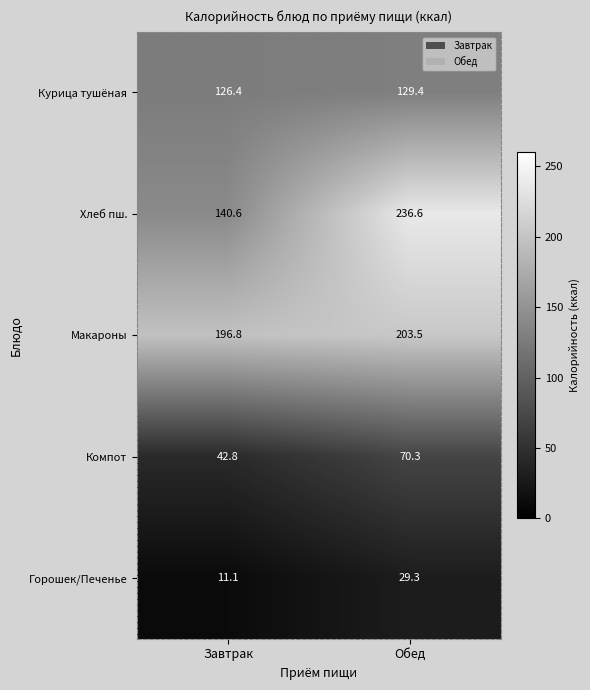

Reading left to right, transcribe all the data shown in this chart.

Курица тушёная: 126.4	129.4
Хлеб пш.: 140.6	236.6
Макароны: 196.8	203.5
Компот: 42.8	70.3
Горошек/Печенье: 11.1	29.3